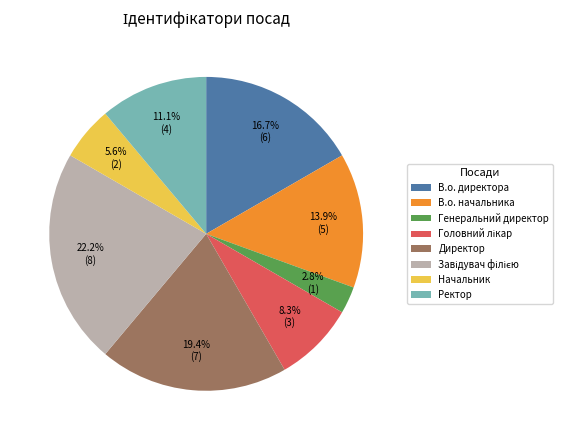

Do Генеральний директор and Начальник together represent more than half of the pie?

No